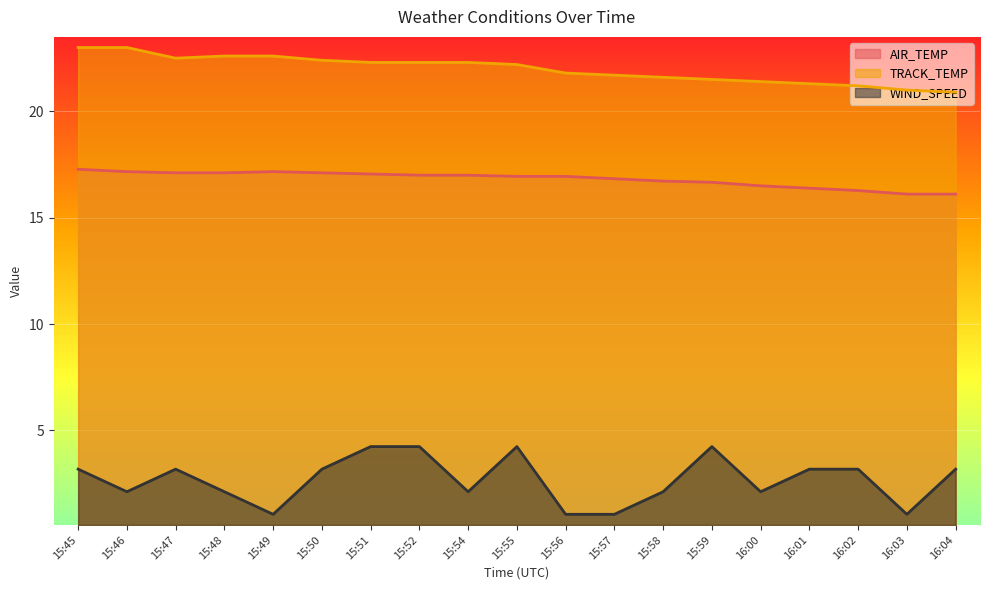

Is it true that WIND_SPEED equals 3.2 at 15:47?

True